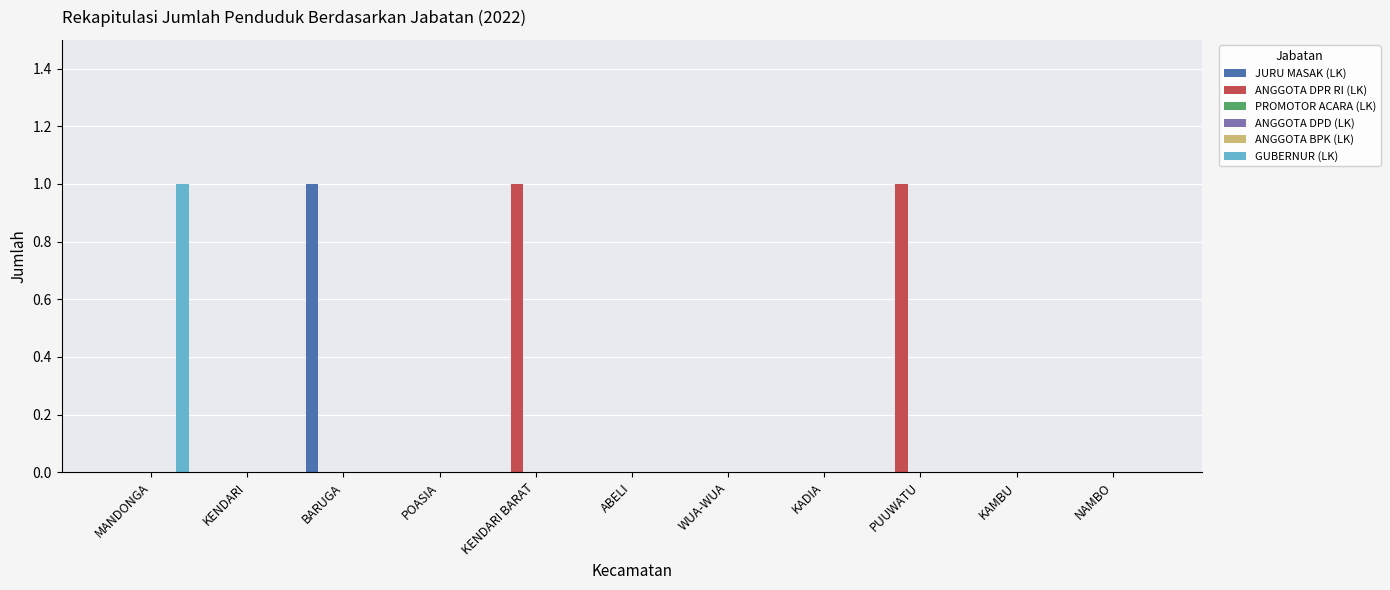

Where is ANGGOTA DPD (LK) nearest to the value 0?

MANDONGA